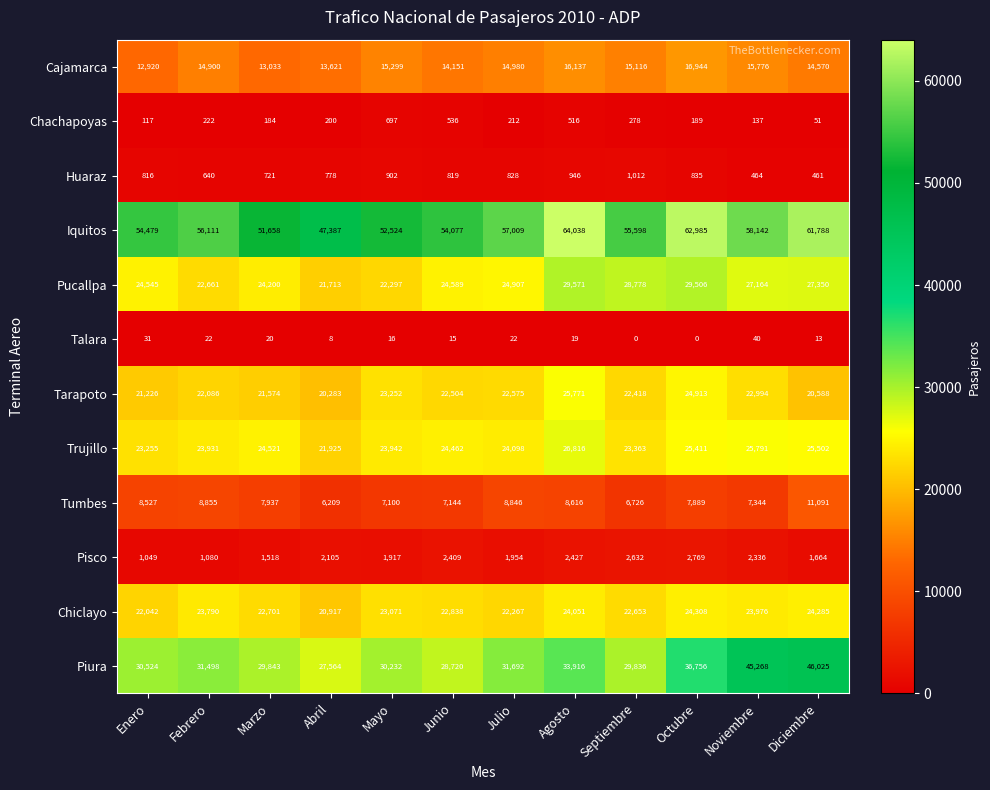

Where is Cajamarca nearest to the value 14932?

Febrero